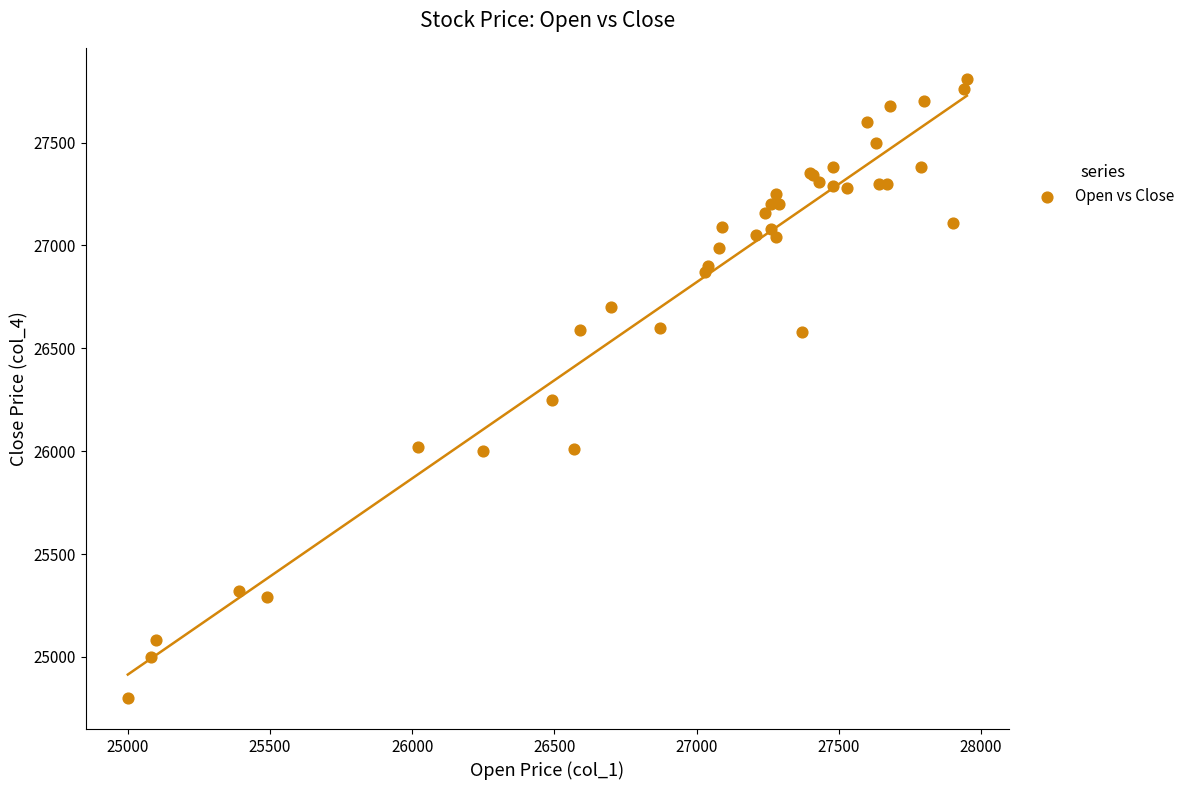

What Y value in the scatter plot is closest to 26305?

26250